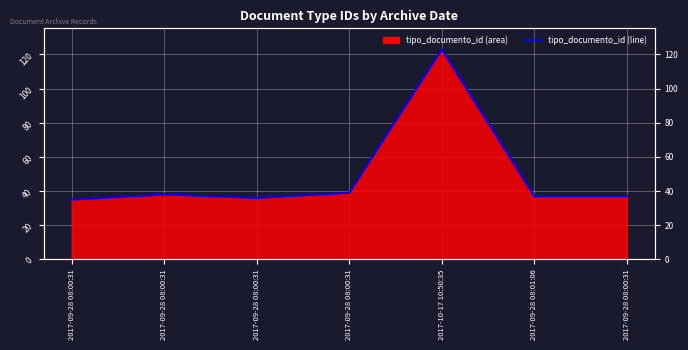

Reading left to right, list all the values displayed in this chart.

35	38	36	39	123	37	37